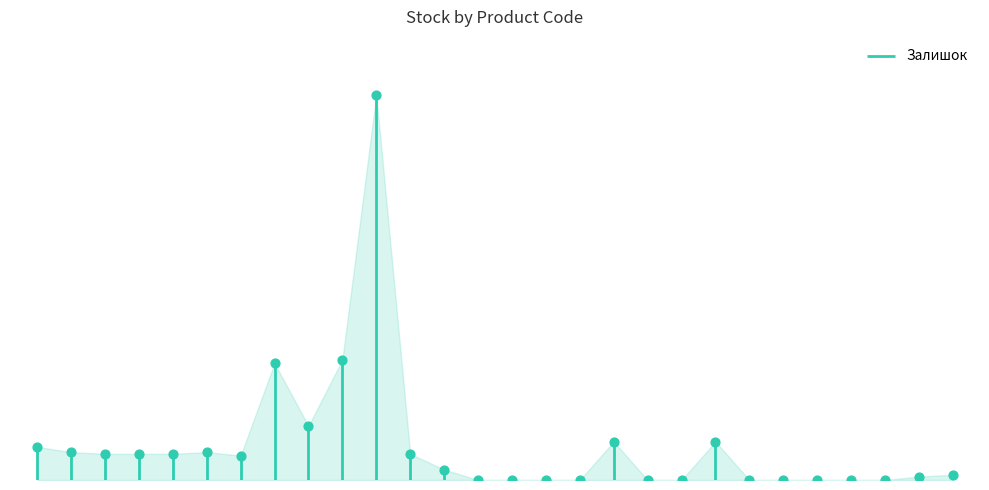

Between 254631914 and 285102219, which is larger?

285102219